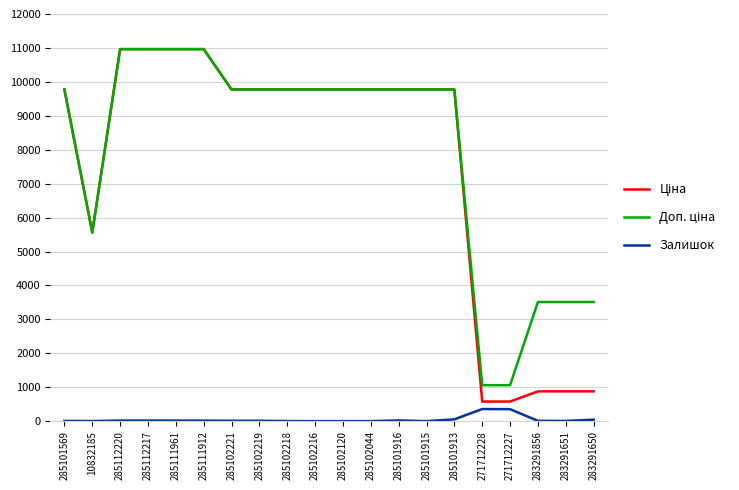

What is the highest value of the Залишок series?

357.0